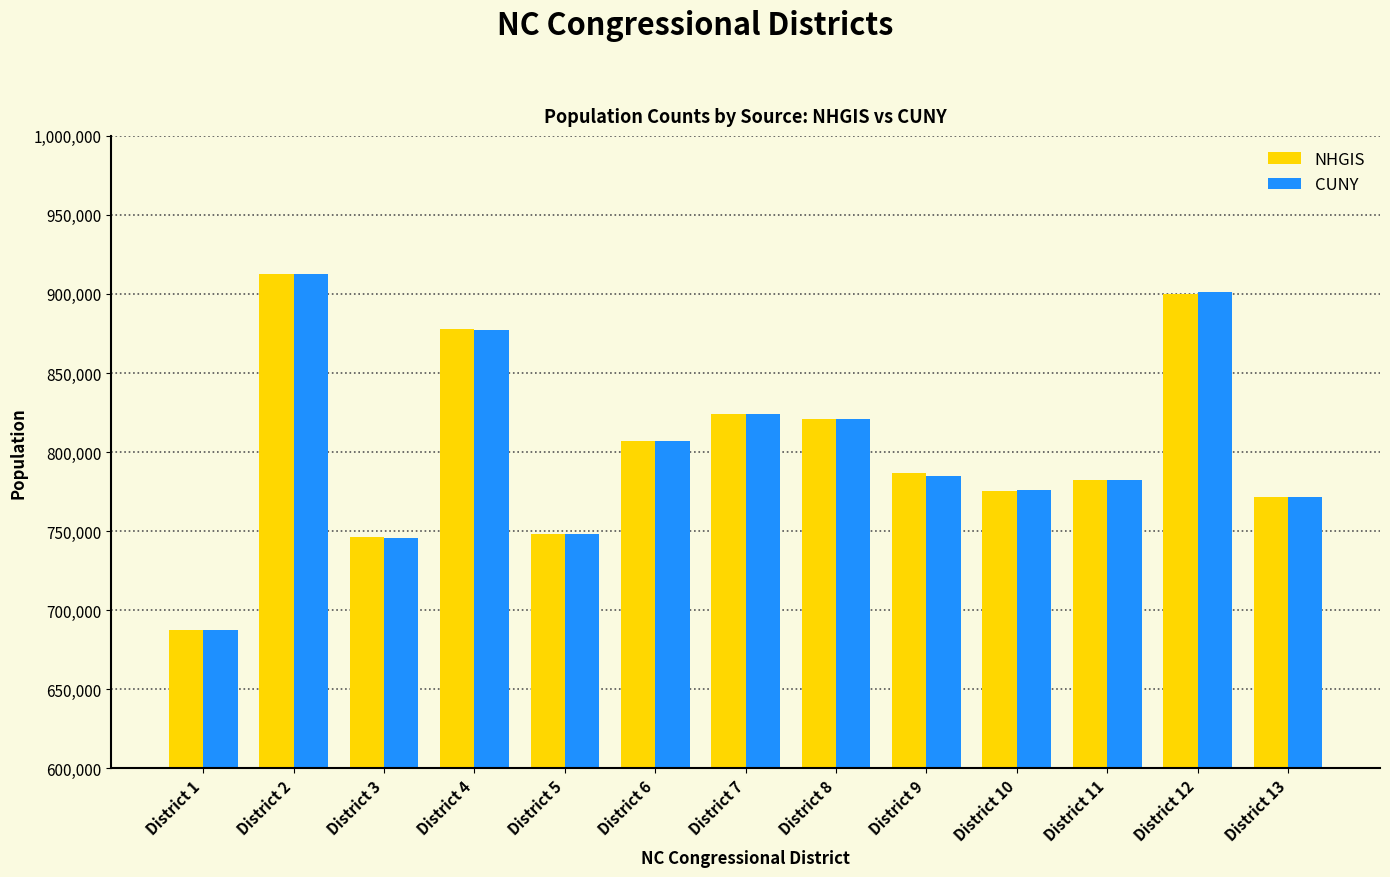

True or false: CUNY has a value of 901297 at District 12.

True